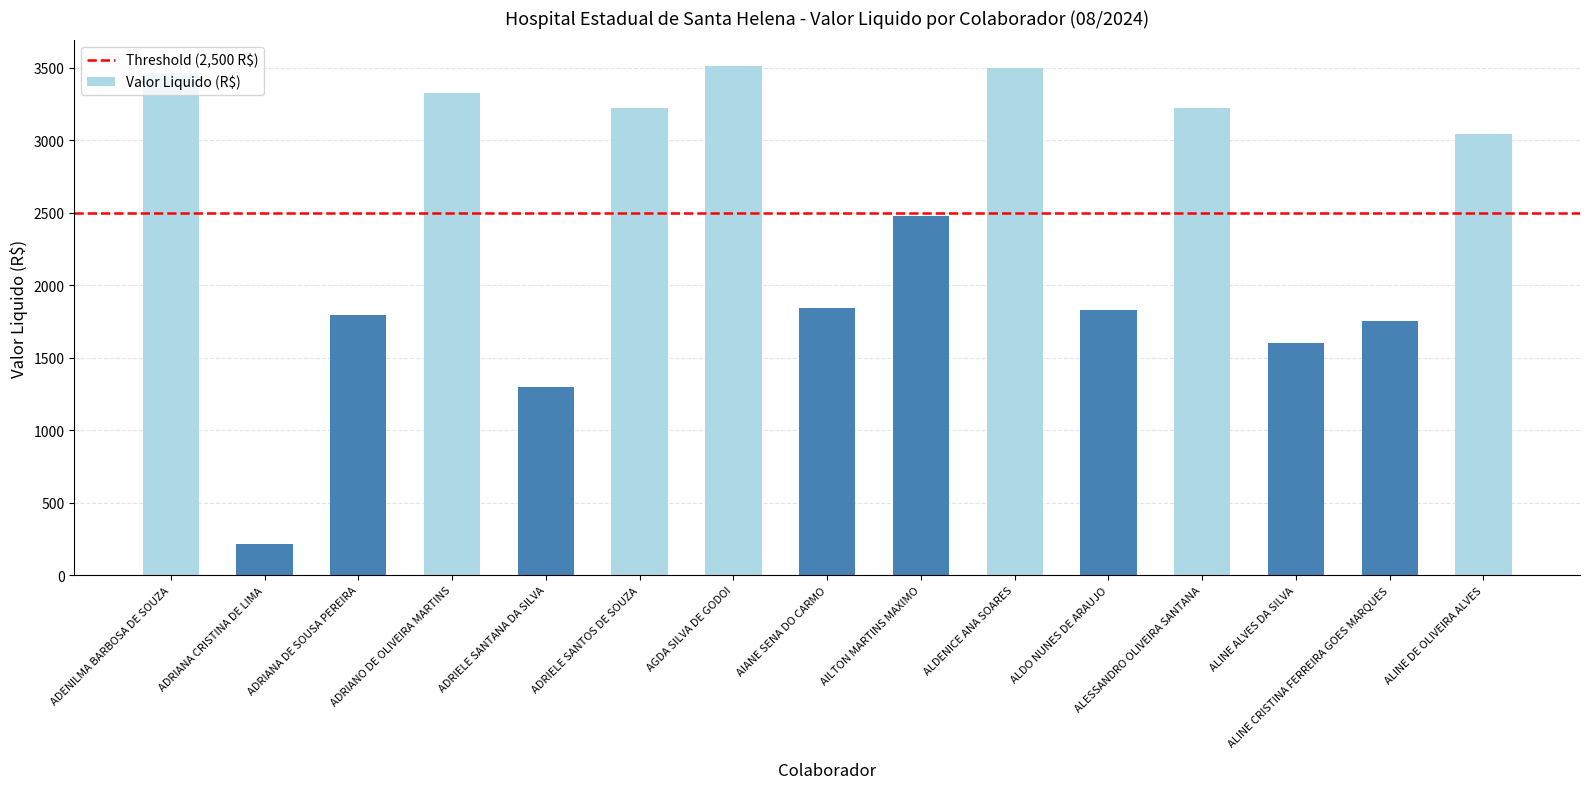

Read the value at ALINE DE OLIVEIRA ALVES.

3039.9